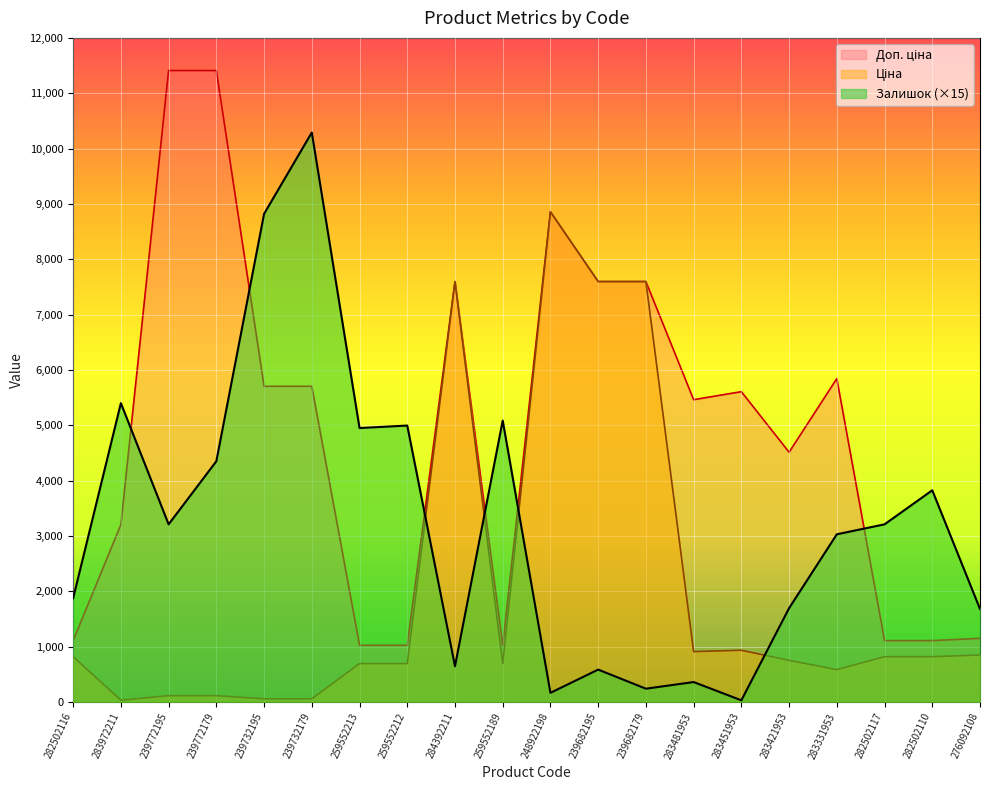

True or false: Ціна and Доп. ціна intersect in this chart.

False